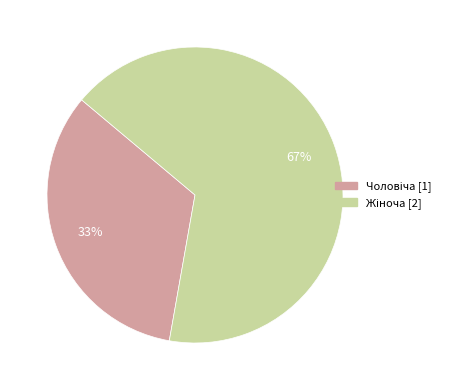

Is there a majority slice in this chart?

Yes